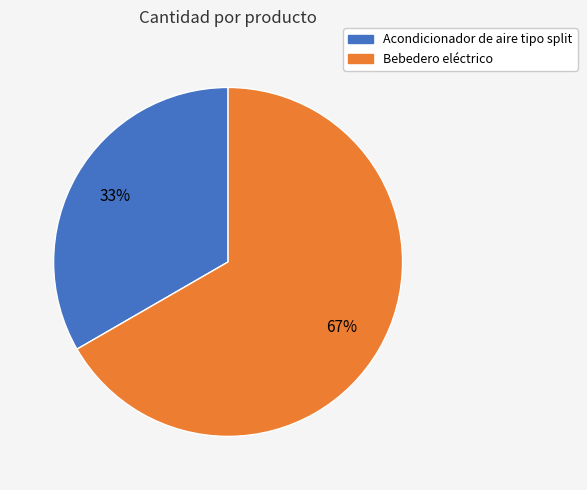

To the nearest percent, what percentage of the pie is Bebedero eléctrico?

67%